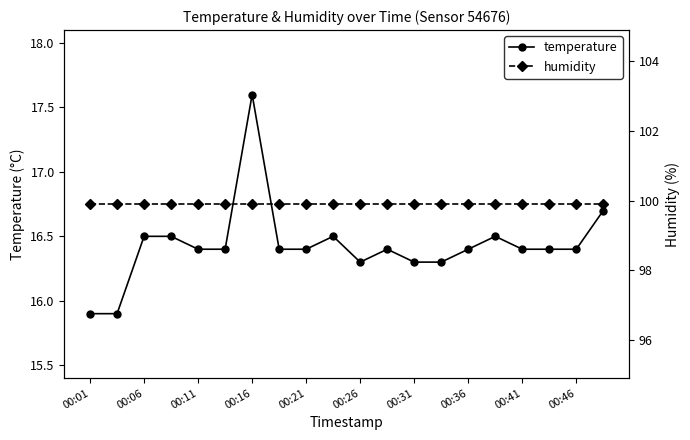

Which series has the largest total across all categories?

humidity